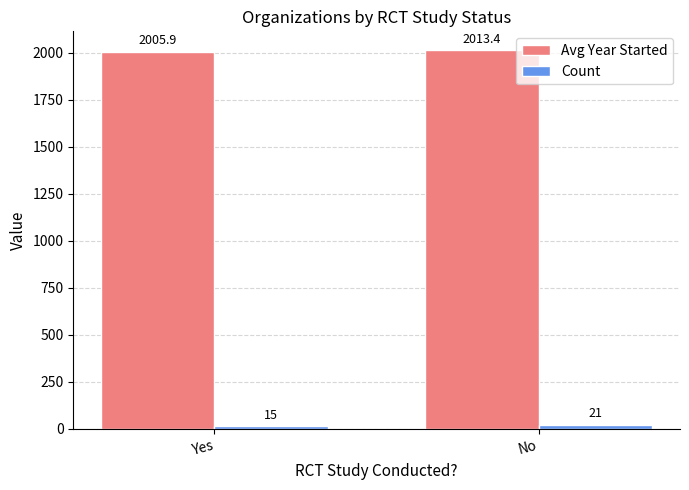

How many categories are shown in the chart?

2